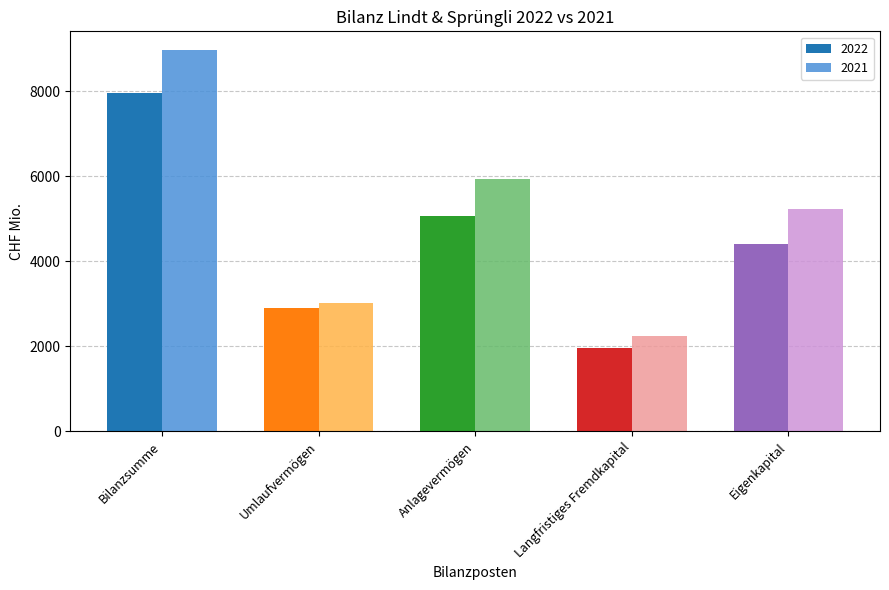

At which category is the sum across all series the highest?

Bilanzsumme